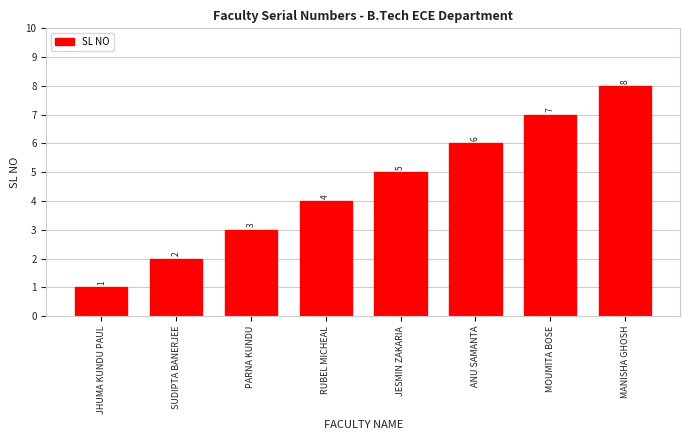

List the labels in order of value, largest first.

MANISHA GHOSH, MOUMITA BOSE, ANU SAMANTA, JESMIN ZAKARIA, RUBEL MICHEAL, PARNA KUNDU, SUDIPTA BANERJEE, JHUMA KUNDU PAUL